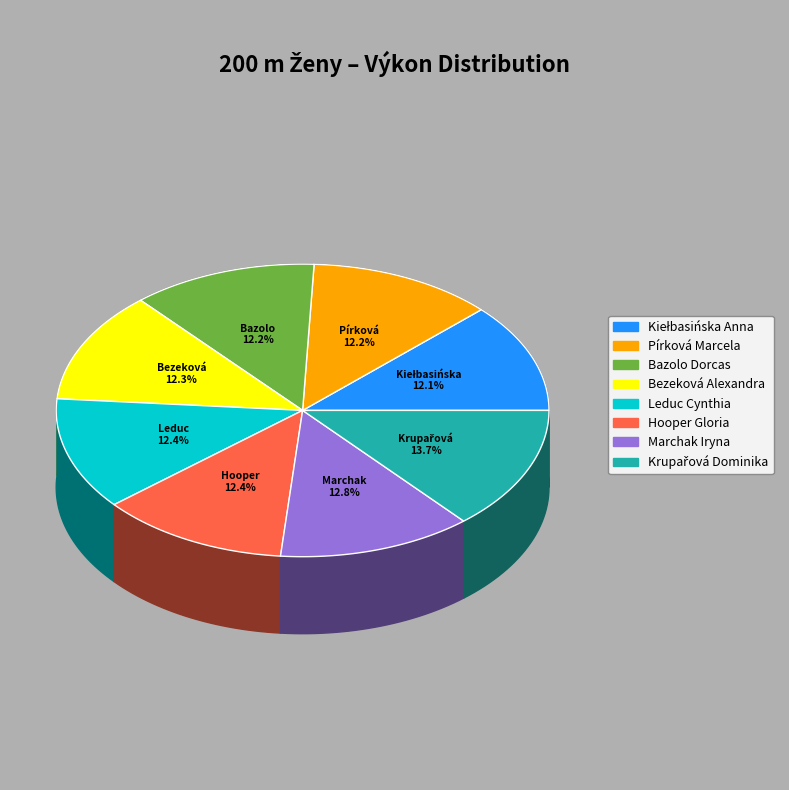

To the nearest percent, what is the combined percentage of Marchak Iryna and Kiełbasińska Anna?

25%